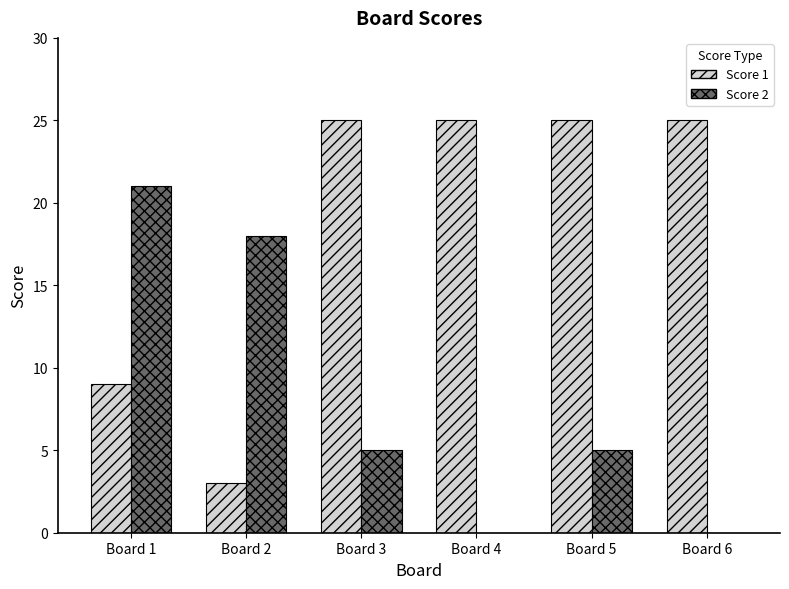

At which label does Score 2 reach its peak?

Board 1